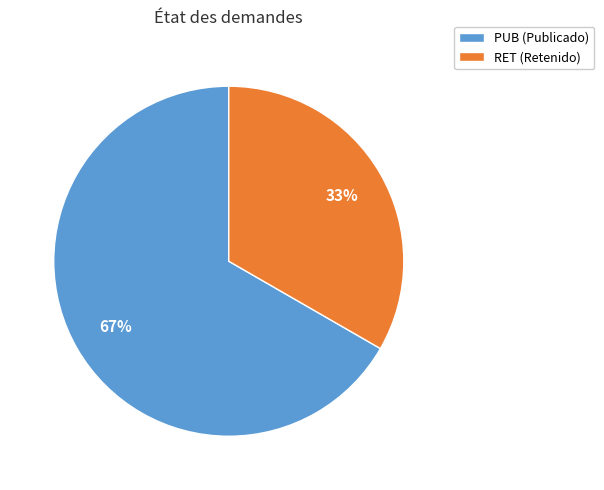

True or false: PUB (Publicado) accounts for 67% of the total.

True